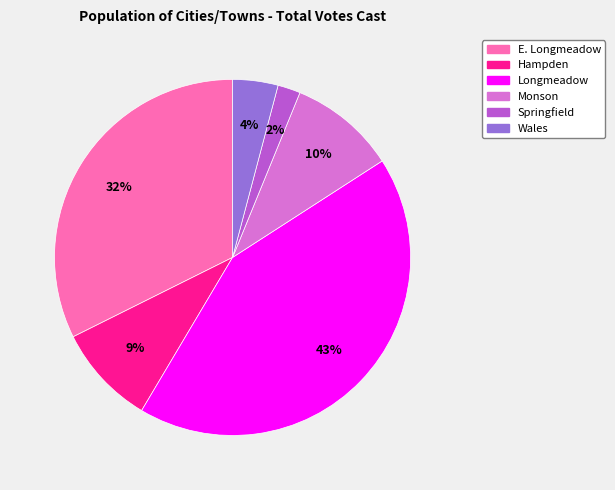

Rank the categories by value from lowest to highest.

Springfield, Wales, Hampden, Monson, E. Longmeadow, Longmeadow